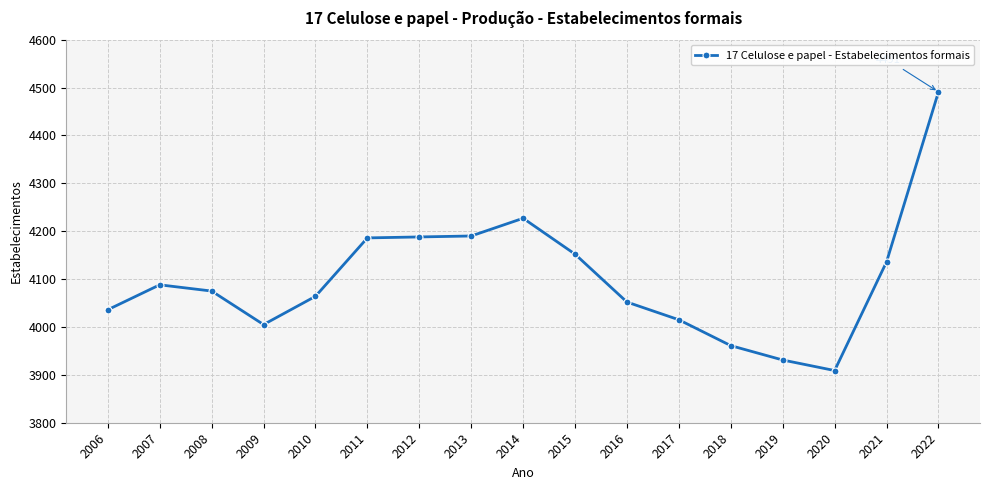

Is it true that the value at 2017 is 2556?

False